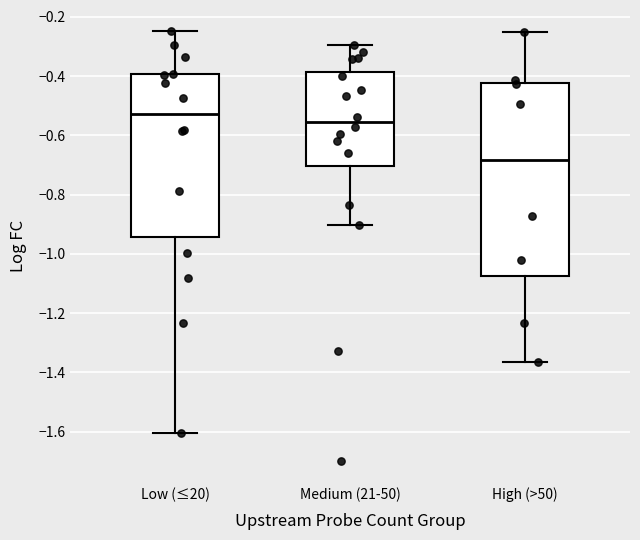

Reading left to right, read every box against the y-axis: the position of its median line, the range the box covers, and the ends of its whiskers. The values are not printed on the chart, so give them approximately, as read against the axis.

Low (≤20): median -0.52, box -0.94 to -0.40, whiskers -1.60 to -0.24
Medium (21-50): median -0.56, box -0.70 to -0.38, whiskers -0.90 to -0.30
High (>50): median -0.68, box -1.08 to -0.42, whiskers -1.36 to -0.24